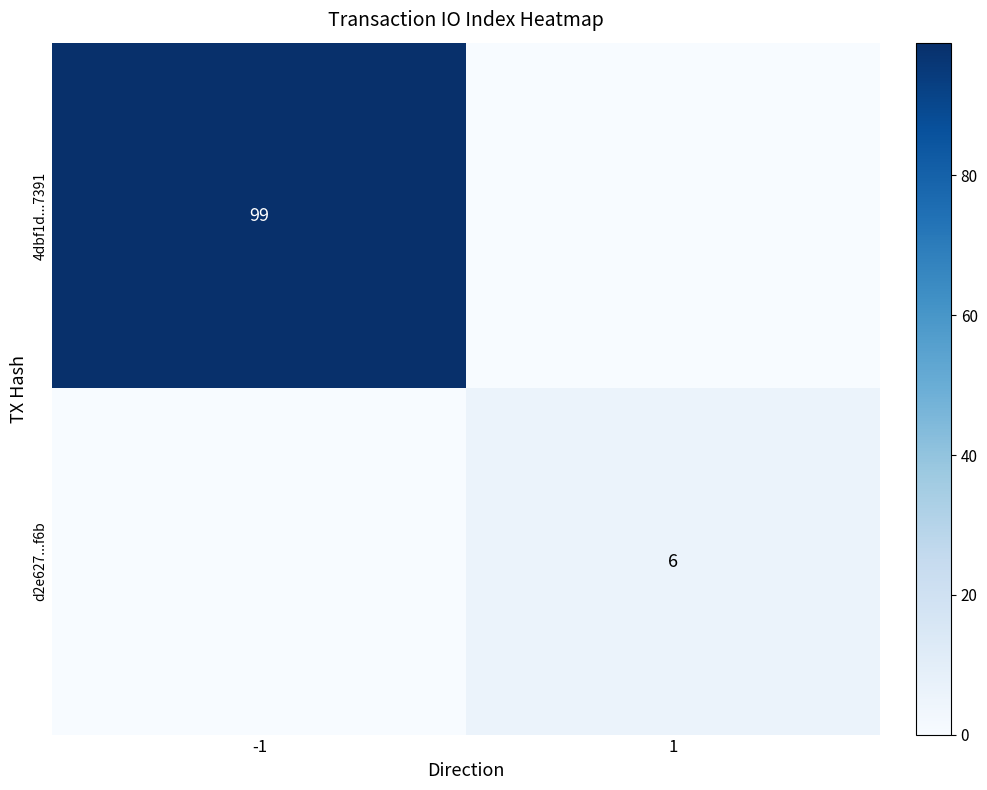

What is the spread (max minus min) of values at 1?

6